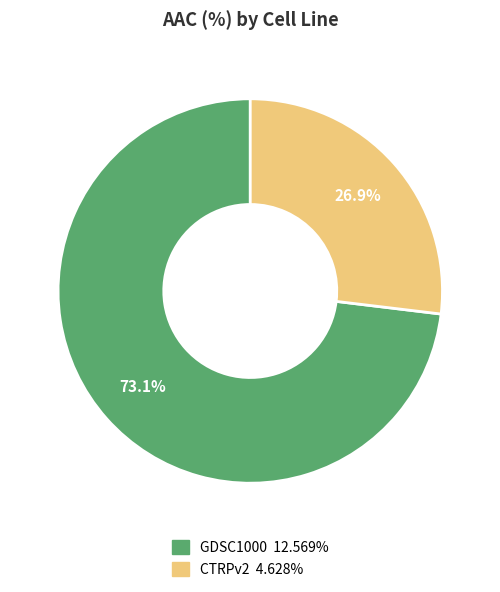

How many segments does this pie chart have?

2